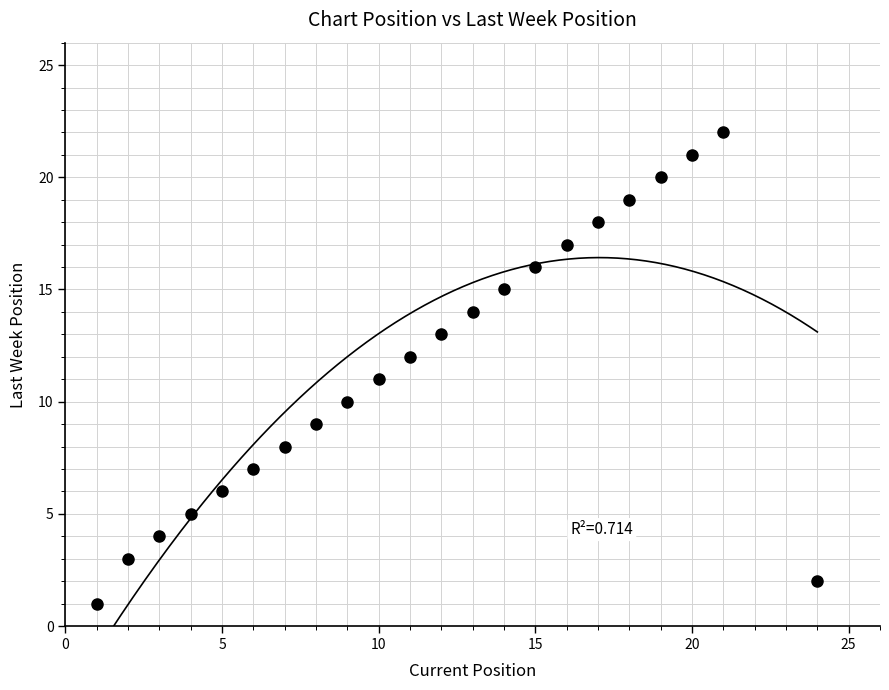

What is the range of Y values (max minus min)?

21